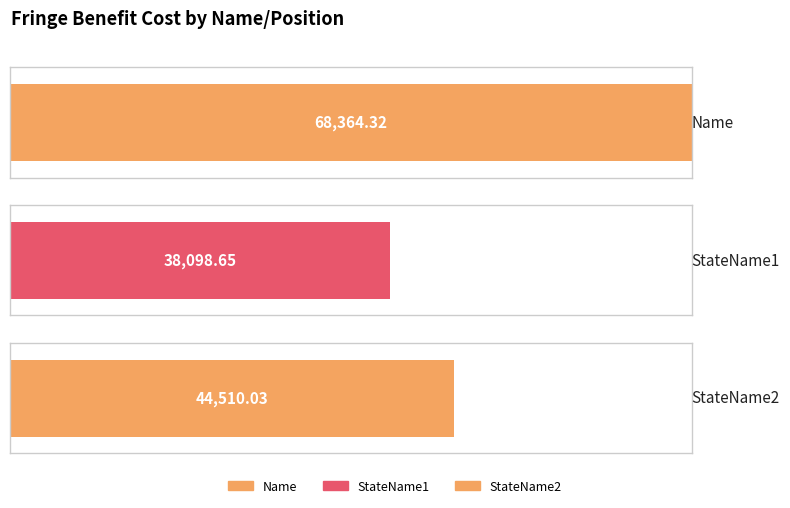

Are the bars horizontal?

Yes